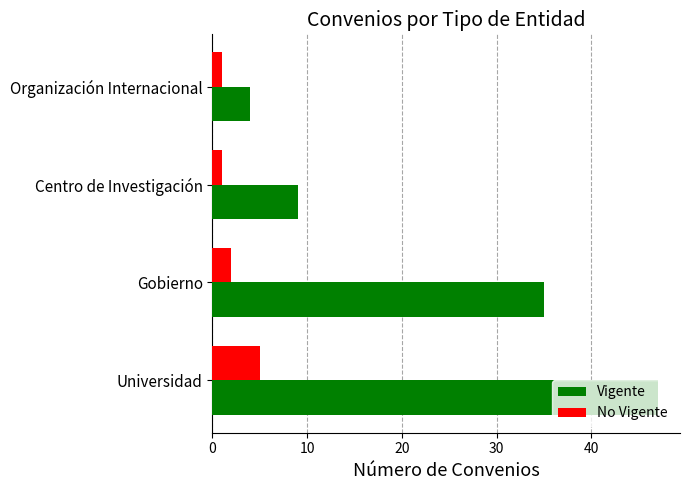

What is the difference between the maximum and second lowest values in the Vigente series?

38